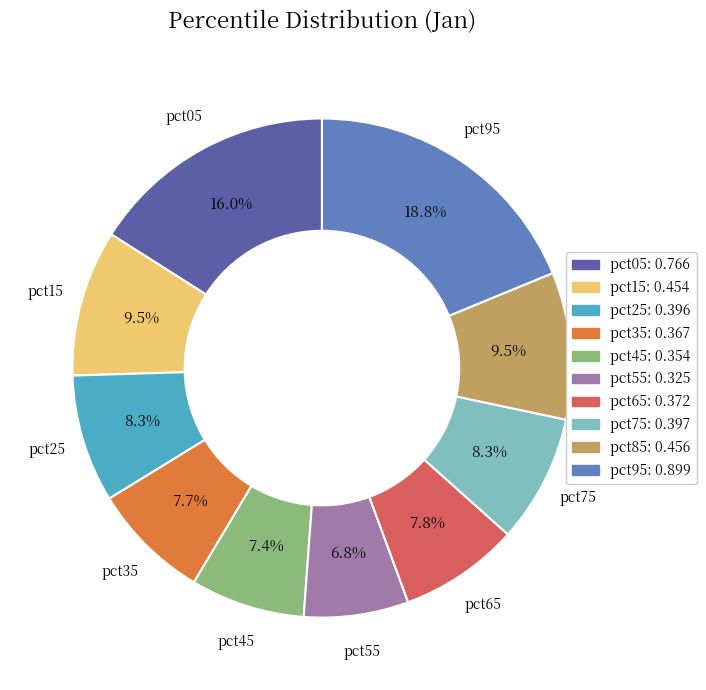

What percentage is the pct45 slice, to the nearest percent?

7%